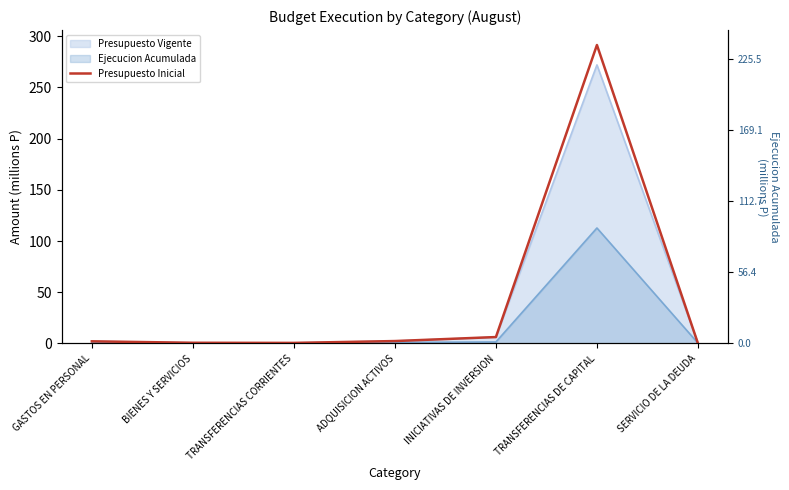

Reading left to right, list all the values displayed in this chart.

2.1	0.6	0.5	2.3	6.2	291.4	0.0